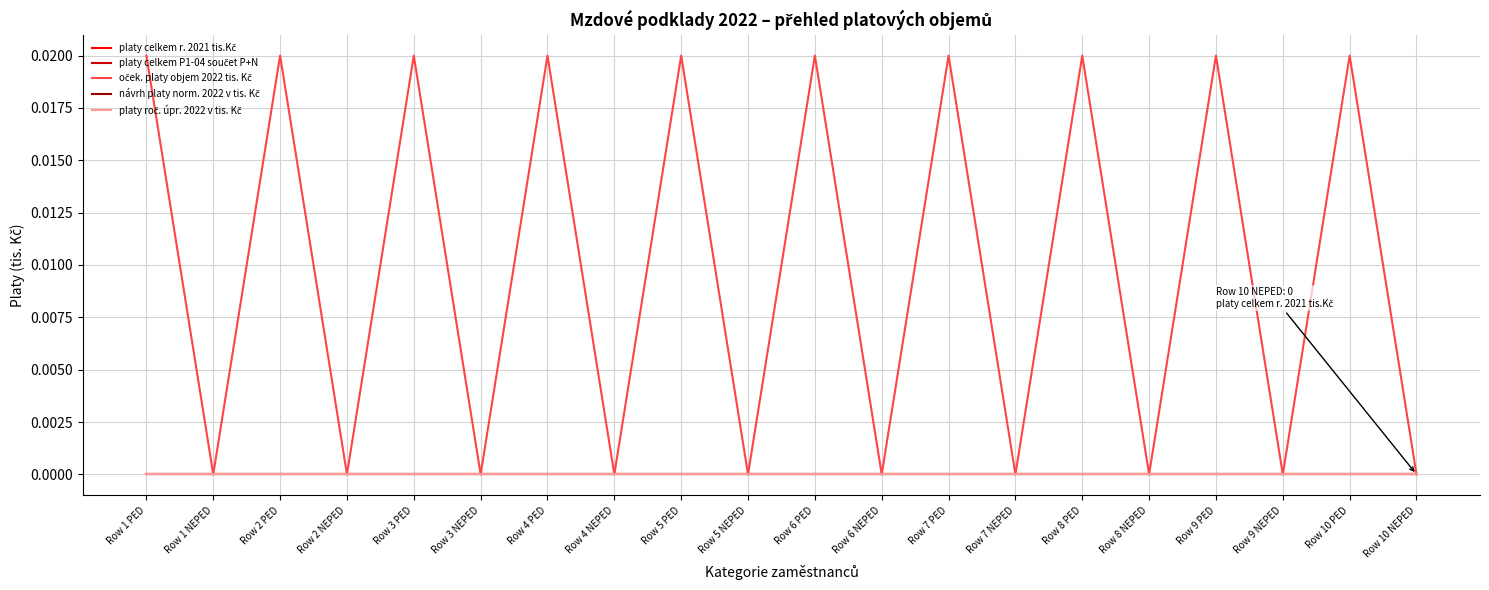

Does the chart have visible grid lines?

Yes